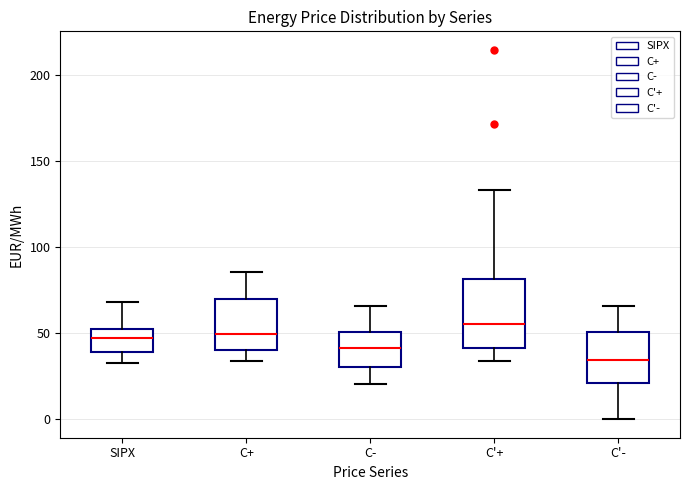

Which box's median line is the lowest?

C'-